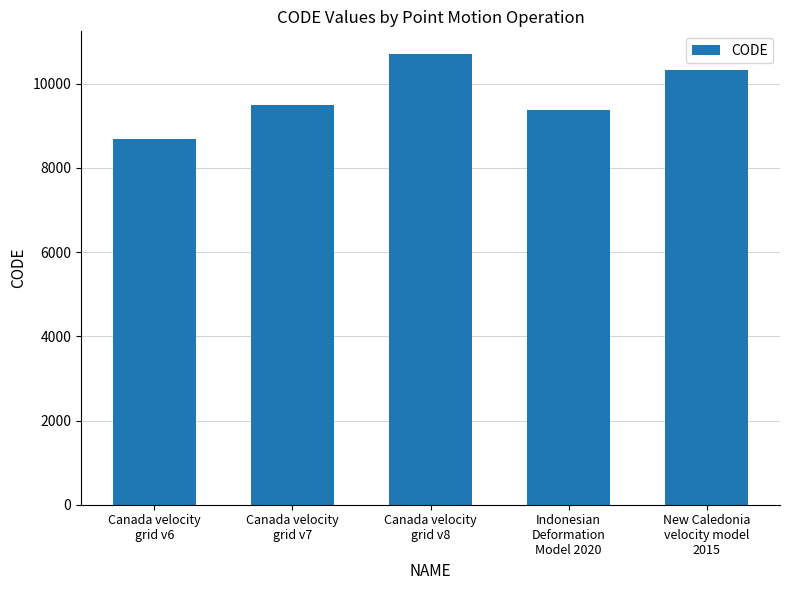

Reading right to left, transcribe all the data shown in this chart.

New Caledonia
velocity model
2015=10323	Indonesian
Deformation
Model 2020=9375	Canada velocity
grid v8=10707	Canada velocity
grid v7=9483	Canada velocity
grid v6=8676